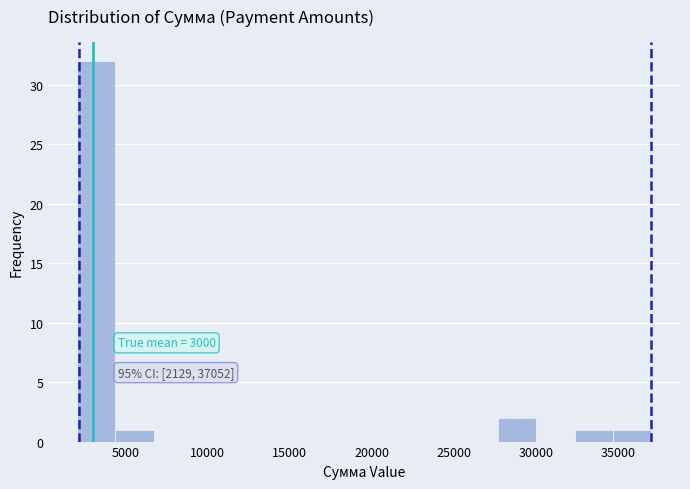

Which range on the x-axis has the tallest bar?

2000 to 4500